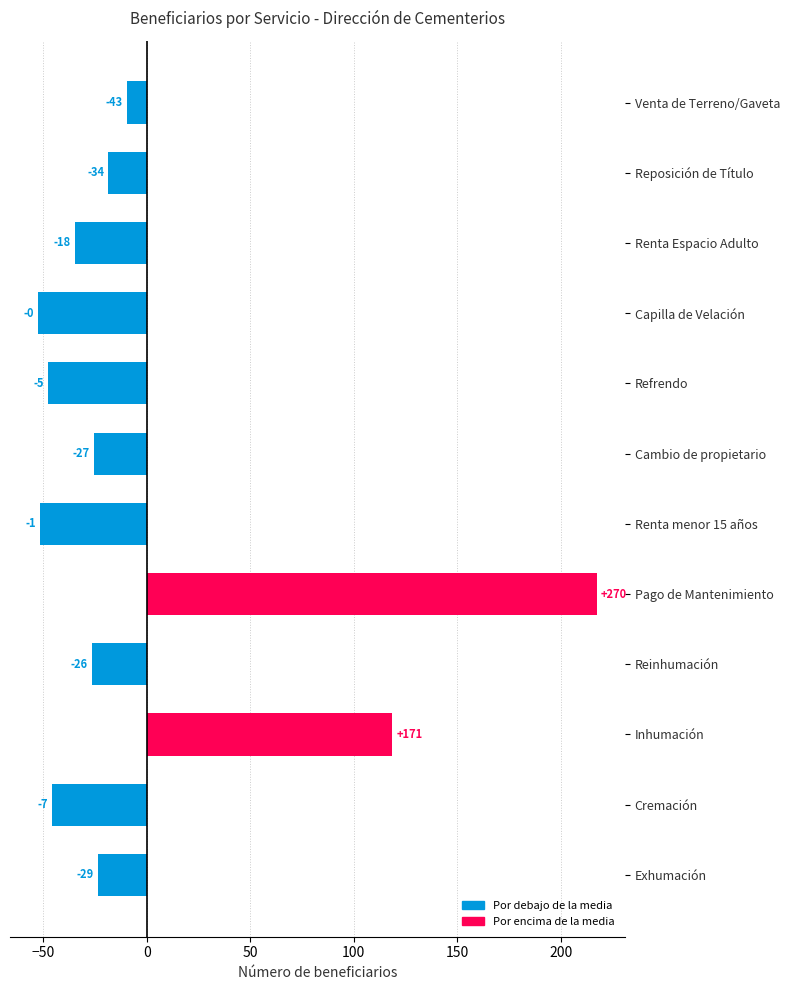

Are the bars horizontal?

Yes